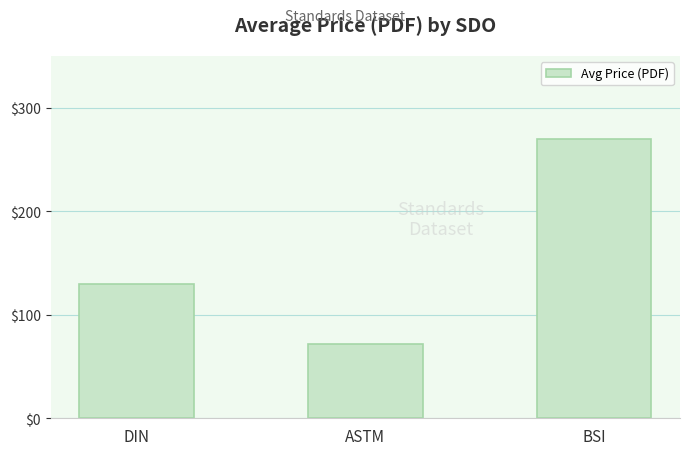

What is the sum of the values at DIN and BSI?

399.7